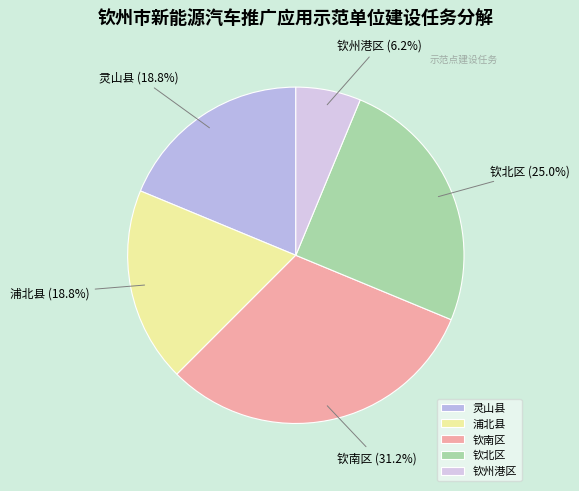

To the nearest percent, what is the combined percentage of 钦北区 and 钦南区?

56%